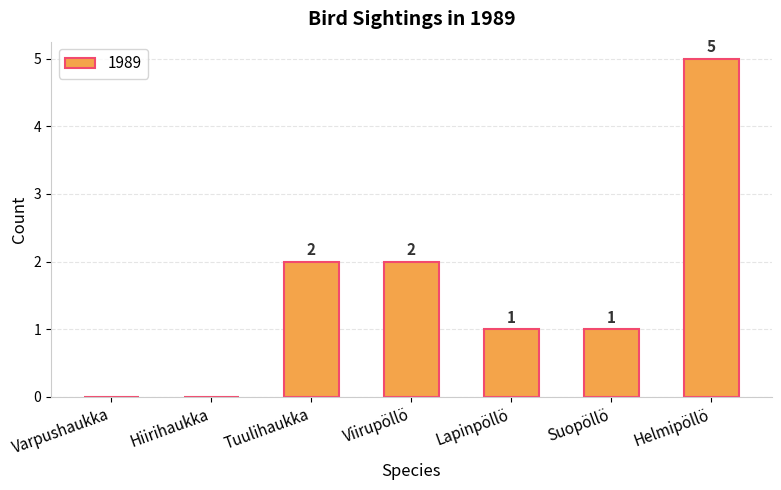

How many categories are shown in the chart?

7